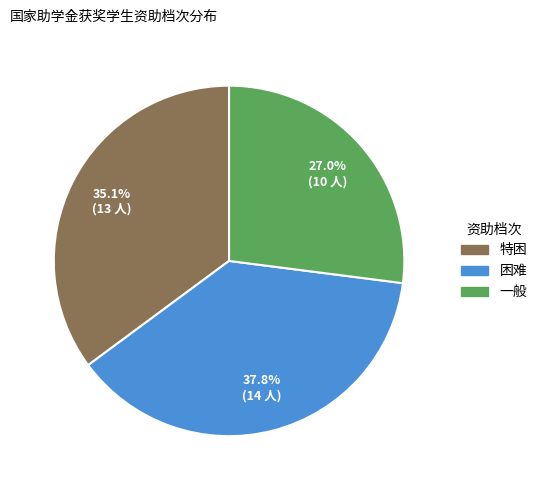

Is there a majority slice in this chart?

No